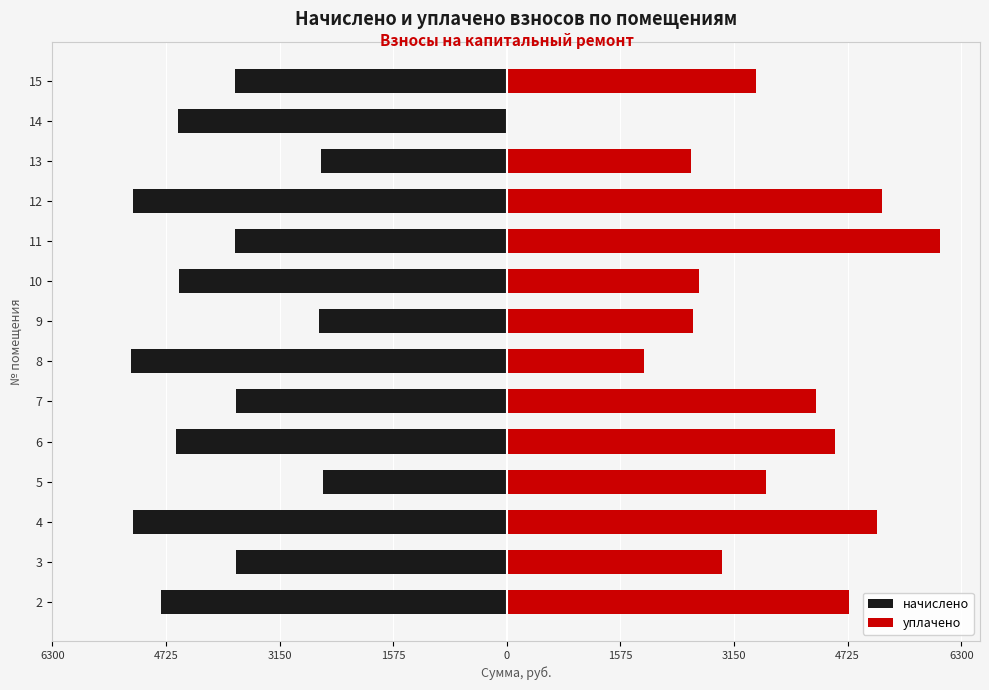

True or false: уплачено has a value of 3508.0 at 11.

False